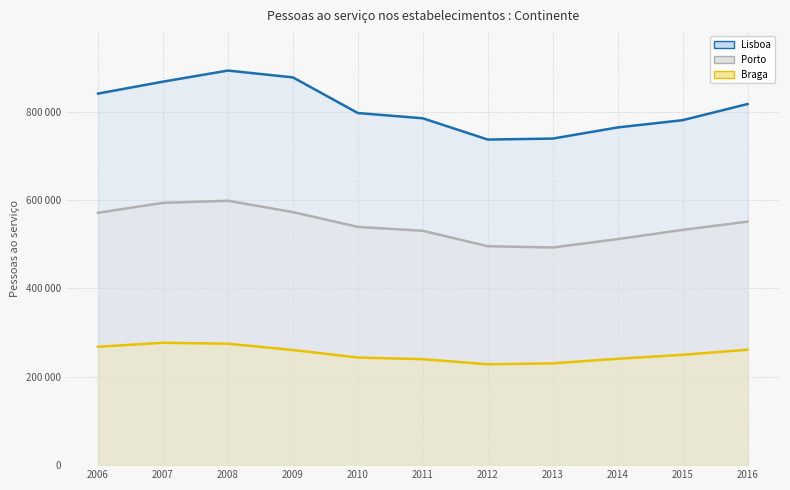

List the series in order of their overall mean, highest first.

Lisboa, Porto, Braga